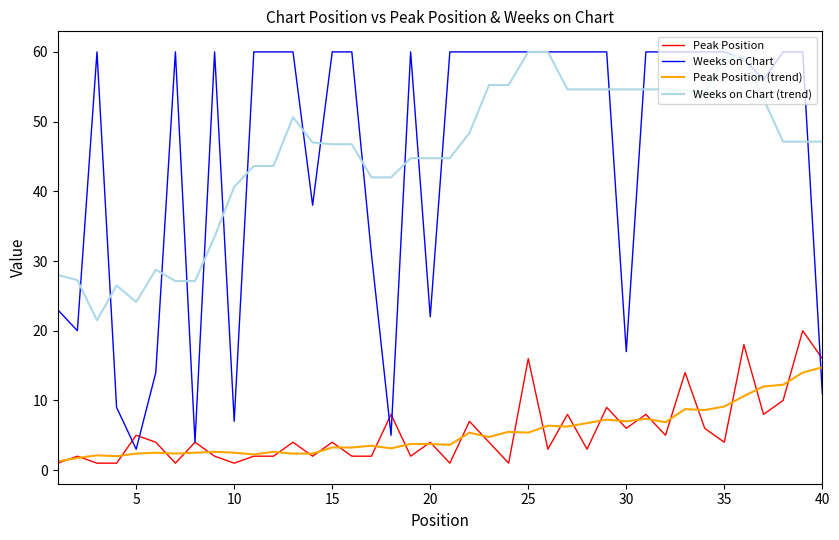

Which series has the largest range (max minus min)?

Weeks on Chart